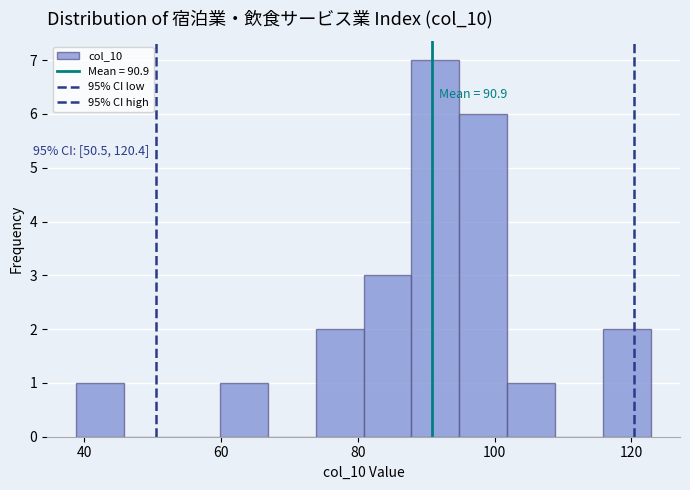

Around what value on the x-axis is the tallest bar? Give the approximate position of its centre, as read against the axis.

92